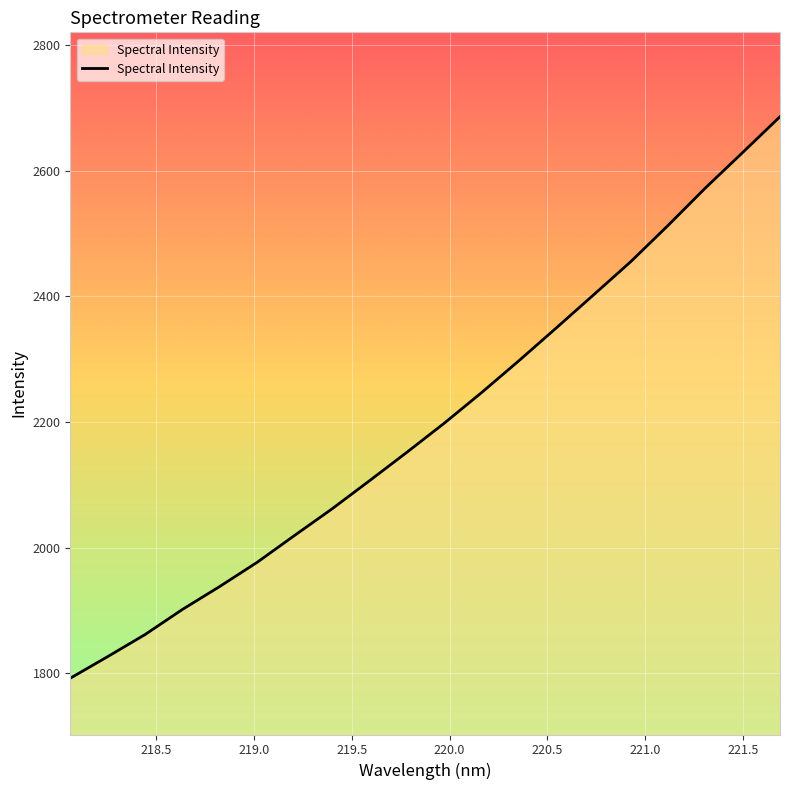

What is the difference between the maximum and minimum values?

893.8